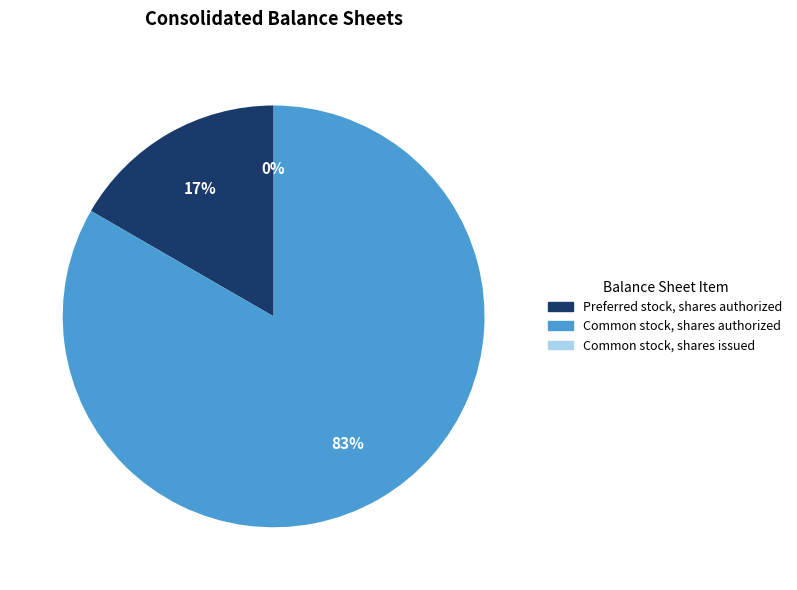

Is it true that Preferred stock, shares authorized is 17% of the pie?

True